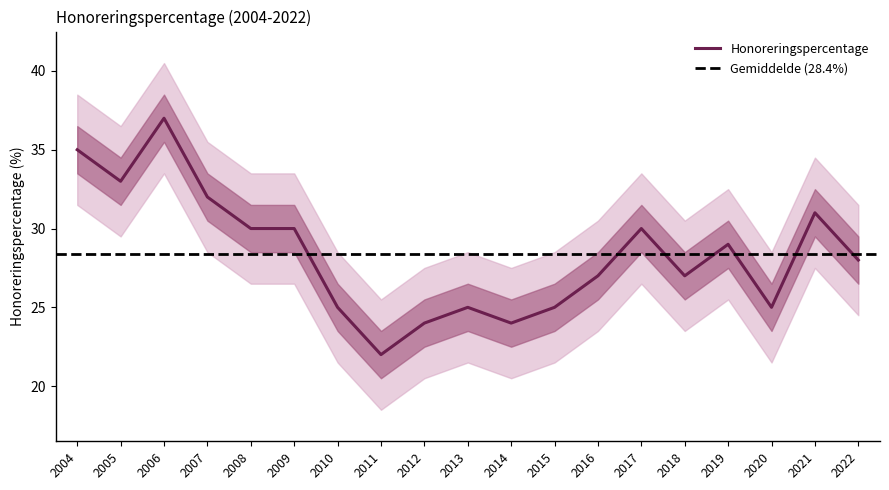

Approximately how many times larger is the value at 2022 compared to 2005?

0.8